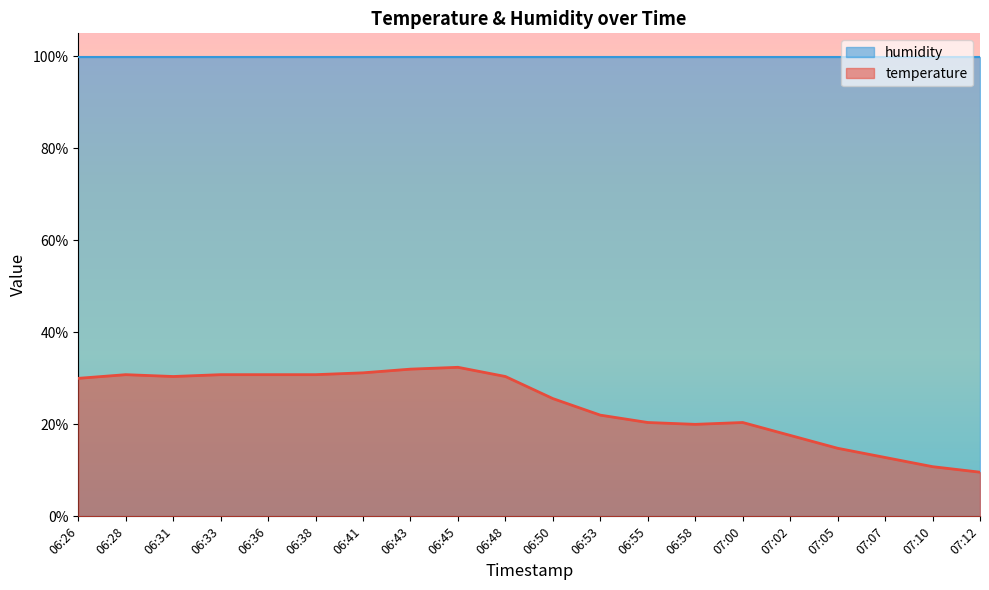

What is the ratio of the value at 06:31 to the value at 07:12?

3.2